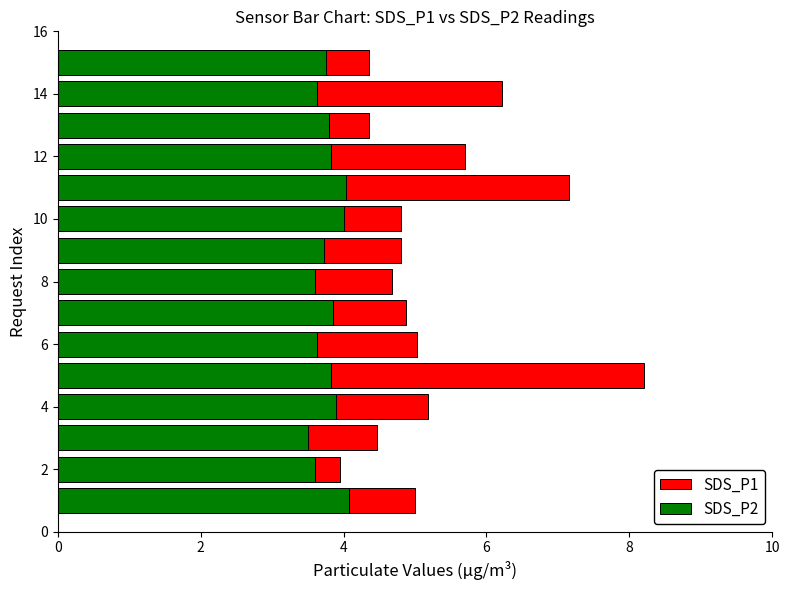

Are the bars horizontal?

Yes